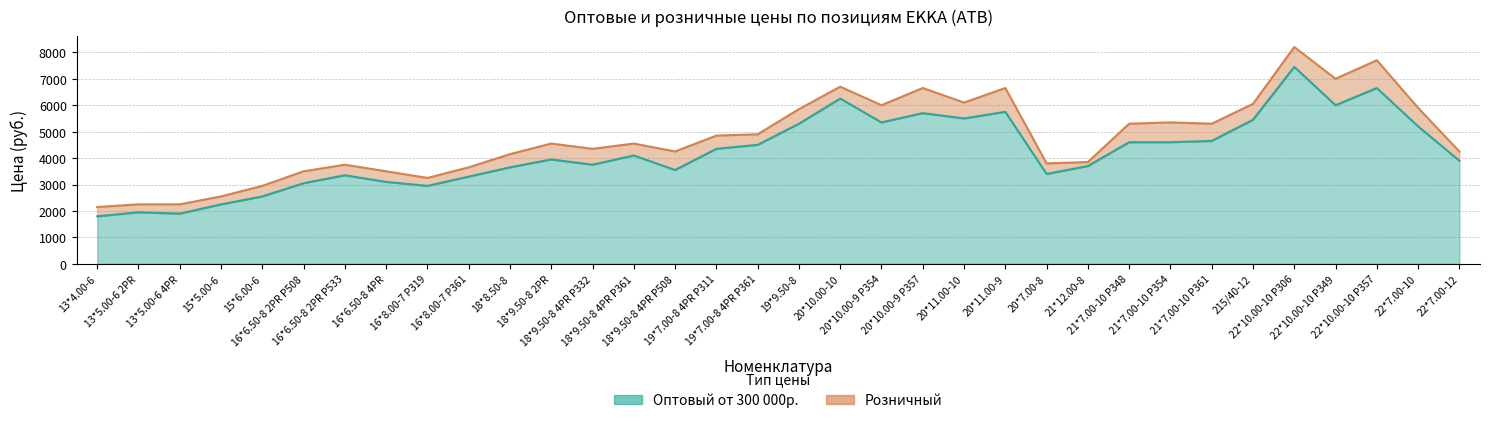

Reading left to right, list all the values displayed in this chart.

Оптовый от 300 000р.: 13*4.00-6=1800	13*5.00-6 2PR=1950	13*5.00-6 4PR=1900	15*5.00-6=2250	15*6.00-6=2550	16*6.50-8 2PR P508=3050	16*6.50-8 2PR P533=3350	16*6.50-8 4PR=3100	16*8.00-7 P319=2950	16*8.00-7 P361=3300	18*8.50-8=3650	18*9.50-8 2PR=3950	18*9.50-8 4PR P332=3750	18*9.50-8 4PR P361=4100	18*9.50-8 4PR P508=3550	19*7.00-8 4PR P311=4350	19*7.00-8 4PR P361=4500	19*9.50-8=5300	20*10.00-10=6250	20*10.00-9 P354=5350	20*10.00-9 P357=5700	20*11.00-10=5500	20*11.00-9=5750	20*7.00-8=3400	21*12.00-8=3700	21*7.00-10 P348=4600	21*7.00-10 P354=4600	21*7.00-10 P361=4650	215/40-12=5450	22*10.00-10 P306=7450	22*10.00-10 P349=6000	22*10.00-10 P357=6650	22*7.00-10=5200	22*7.00-12=3900
Розничный: 13*4.00-6=2150	13*5.00-6 2PR=2250	13*5.00-6 4PR=2250	15*5.00-6=2550	15*6.00-6=2950	16*6.50-8 2PR P508=3500	16*6.50-8 2PR P533=3750	16*6.50-8 4PR=3500	16*8.00-7 P319=3250	16*8.00-7 P361=3650	18*8.50-8=4150	18*9.50-8 2PR=4550	18*9.50-8 4PR P332=4350	18*9.50-8 4PR P361=4550	18*9.50-8 4PR P508=4250	19*7.00-8 4PR P311=4850	19*7.00-8 4PR P361=4900	19*9.50-8=5850	20*10.00-10=6700	20*10.00-9 P354=6000	20*10.00-9 P357=6650	20*11.00-10=6100	20*11.00-9=6650	20*7.00-8=3800	21*12.00-8=3850	21*7.00-10 P348=5300	21*7.00-10 P354=5350	21*7.00-10 P361=5300	215/40-12=6050	22*10.00-10 P306=8200	22*10.00-10 P349=7000	22*10.00-10 P357=7700	22*7.00-10=5900	22*7.00-12=4250